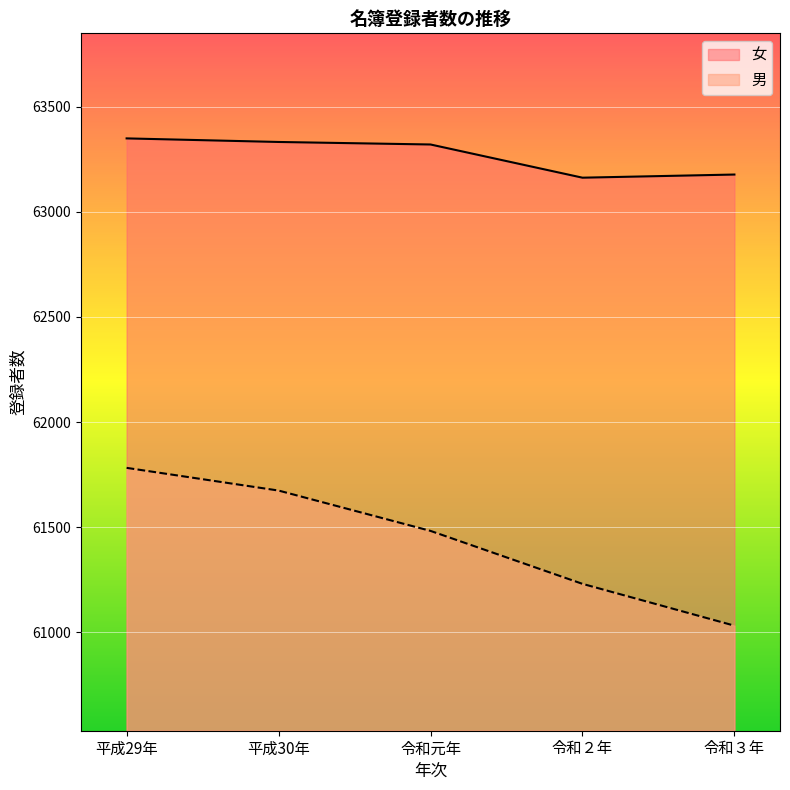

What is the label of the 4th point from the right?

平成30年